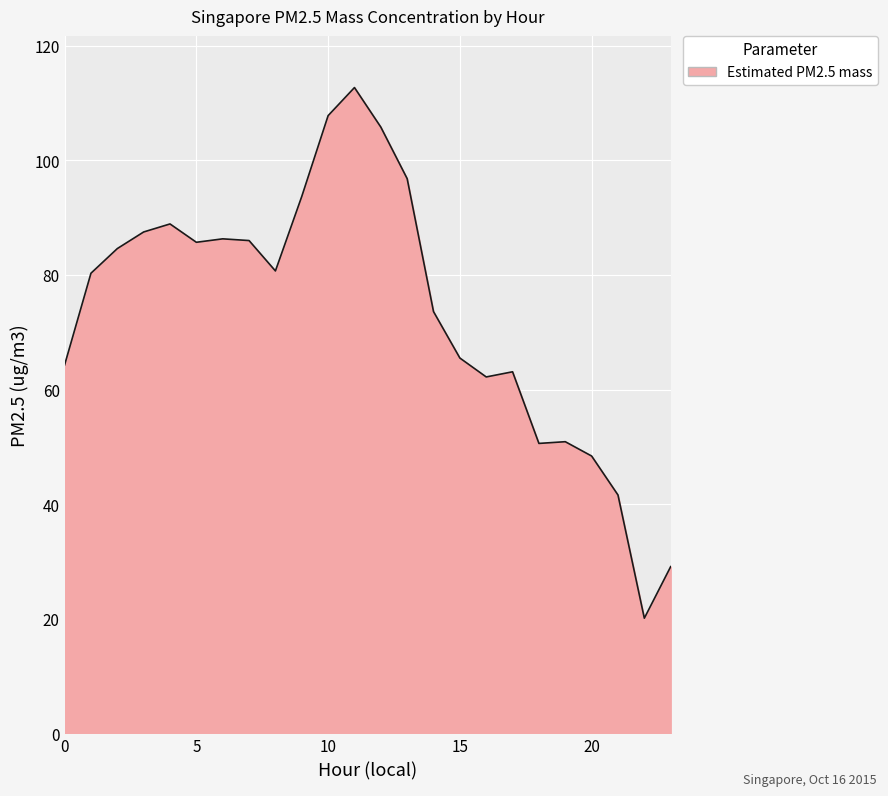

What is the difference between the maximum and minimum values?

92.6